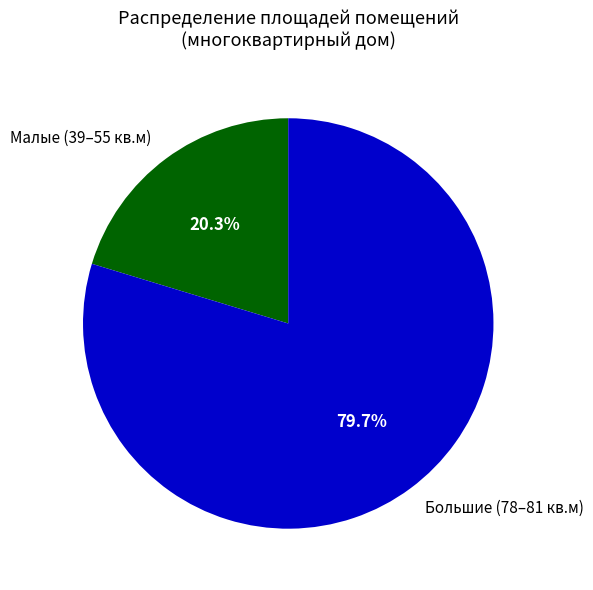

Count the number of slices in the pie.

2